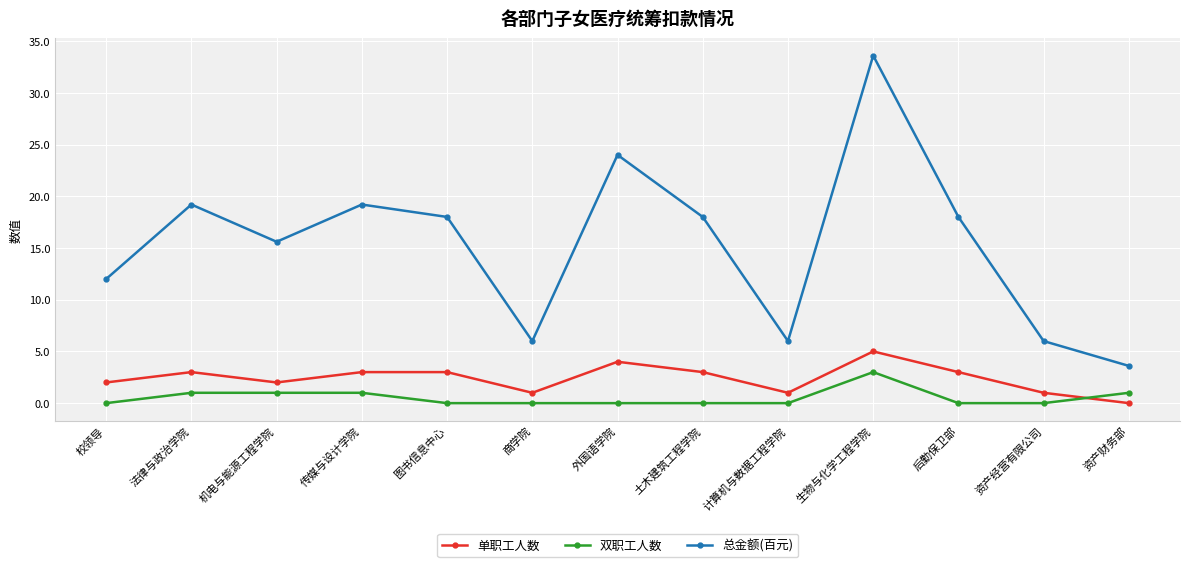

What is the greatest value displayed?

33.6